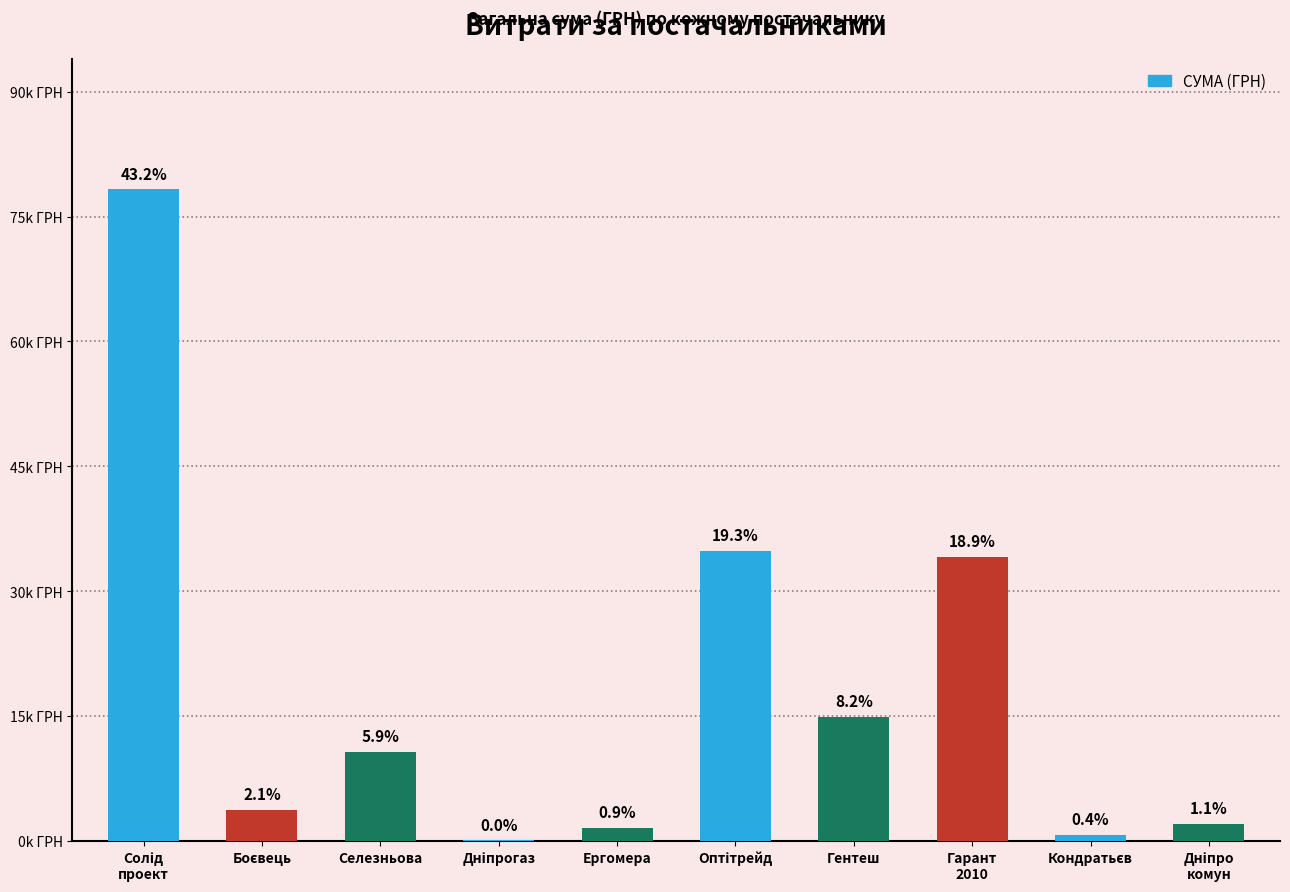

Are the bars horizontal?

No